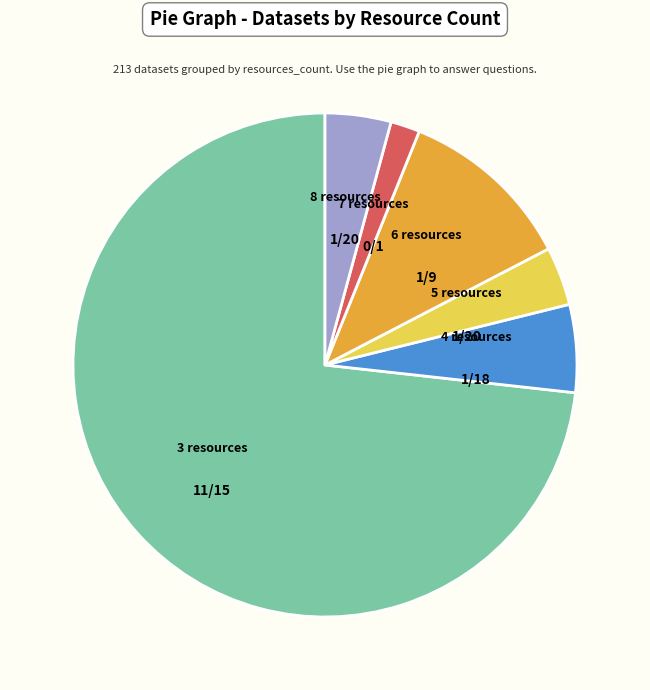

Combined, do 8 resources and 4 resources account for over 50%?

No